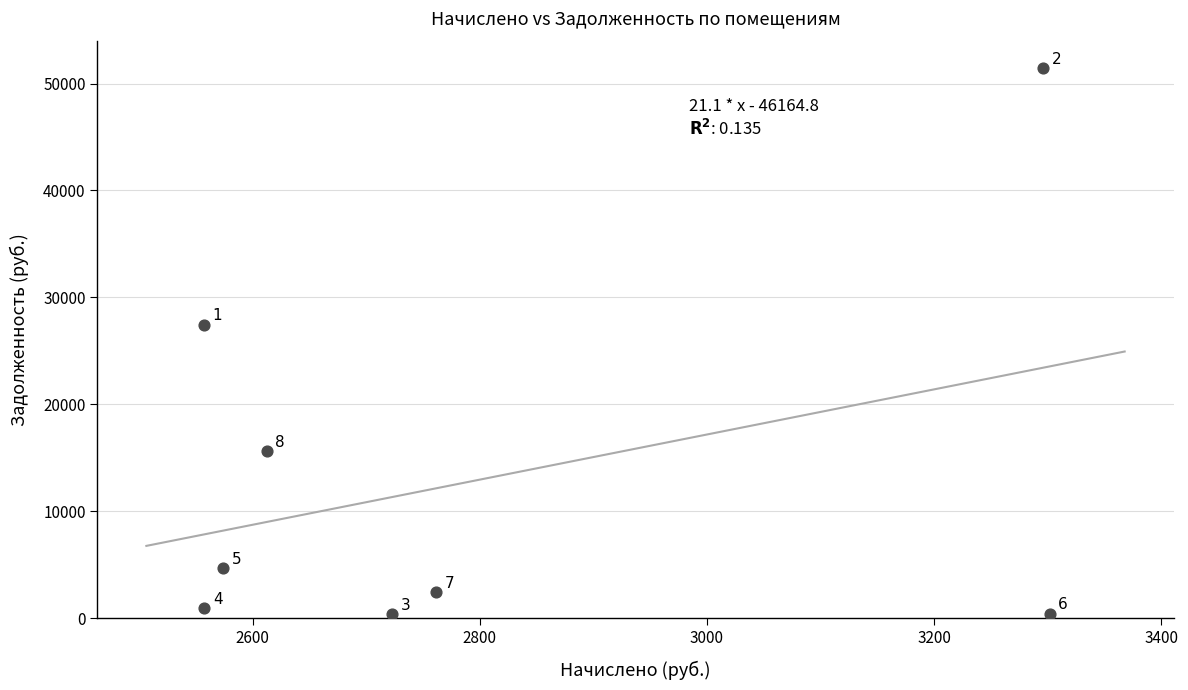

What Y value in the scatter plot is closest to 25900?

27447.8